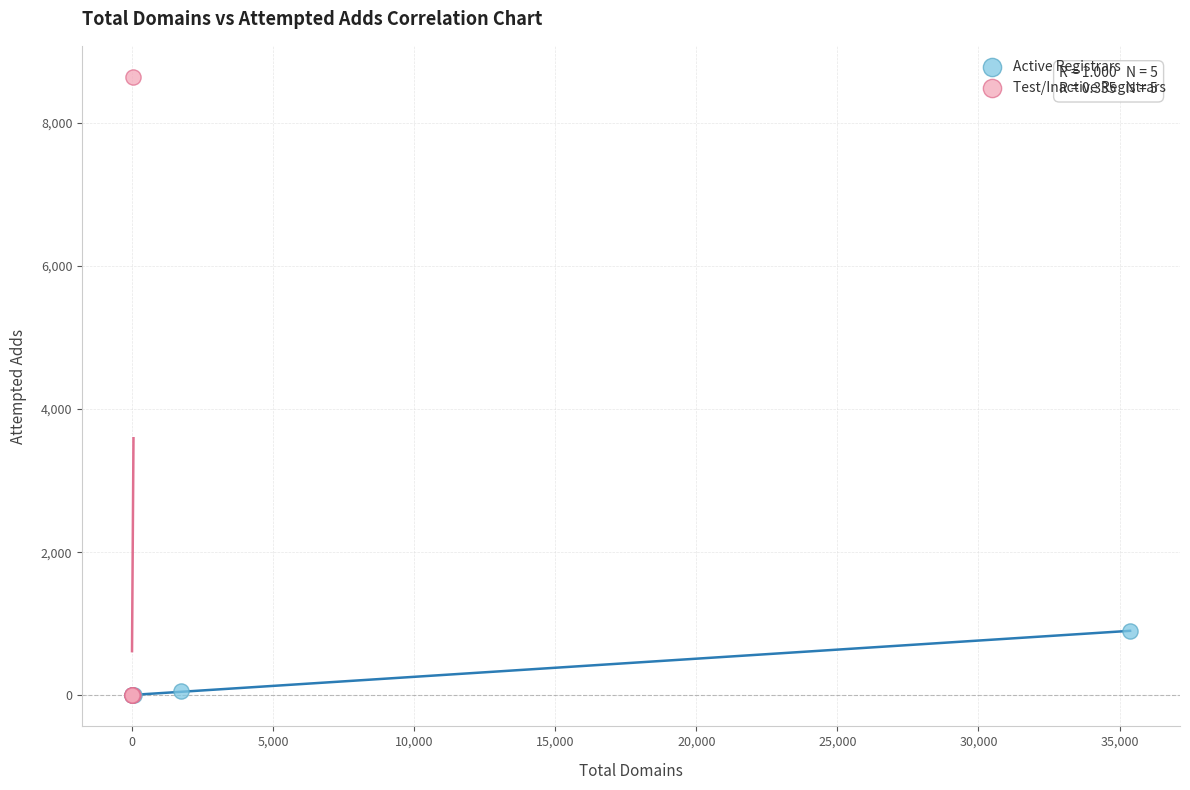

What are all the series names shown in the legend?

Active Registrars, Test/Inactive Registrars